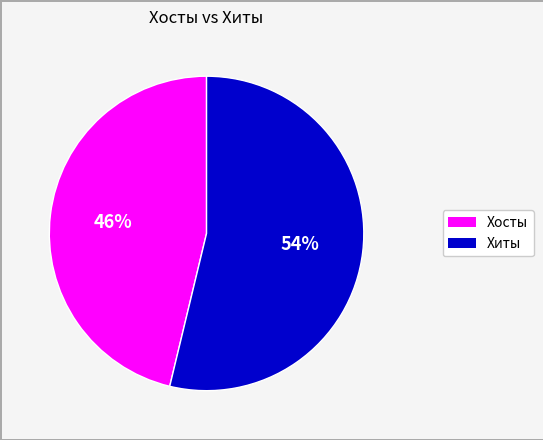

Is there a majority slice in this chart?

Yes